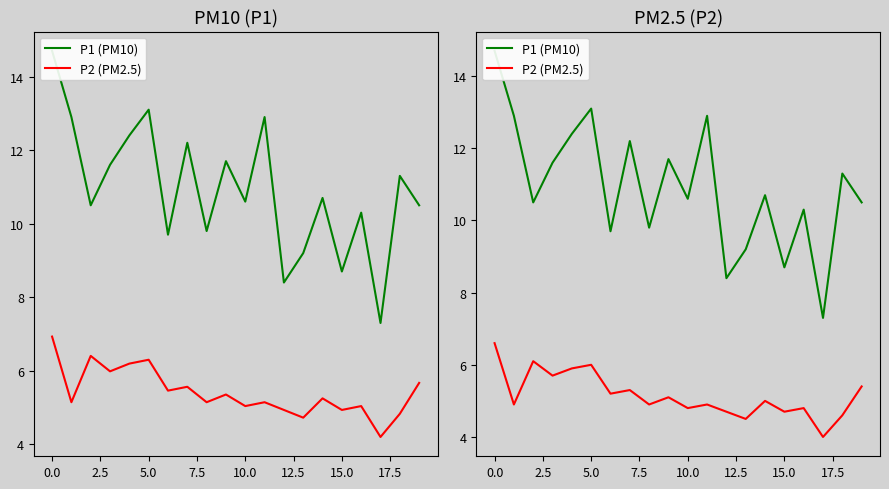

Reading right to left, list all the values displayed in this chart.

P1 (PM10): 10.5	11.3	7.3	10.3	8.7	10.7	9.2	8.4	12.9	10.6	11.7	9.8	12.2	9.7	13.1	12.4	11.6	10.5	12.9	14.7
P2 (PM2.5): 5.4	4.6	4.0	4.8	4.7	5.0	4.5	4.7	4.9	4.8	5.1	4.9	5.3	5.2	6.0	5.9	5.7	6.1	4.9	6.6